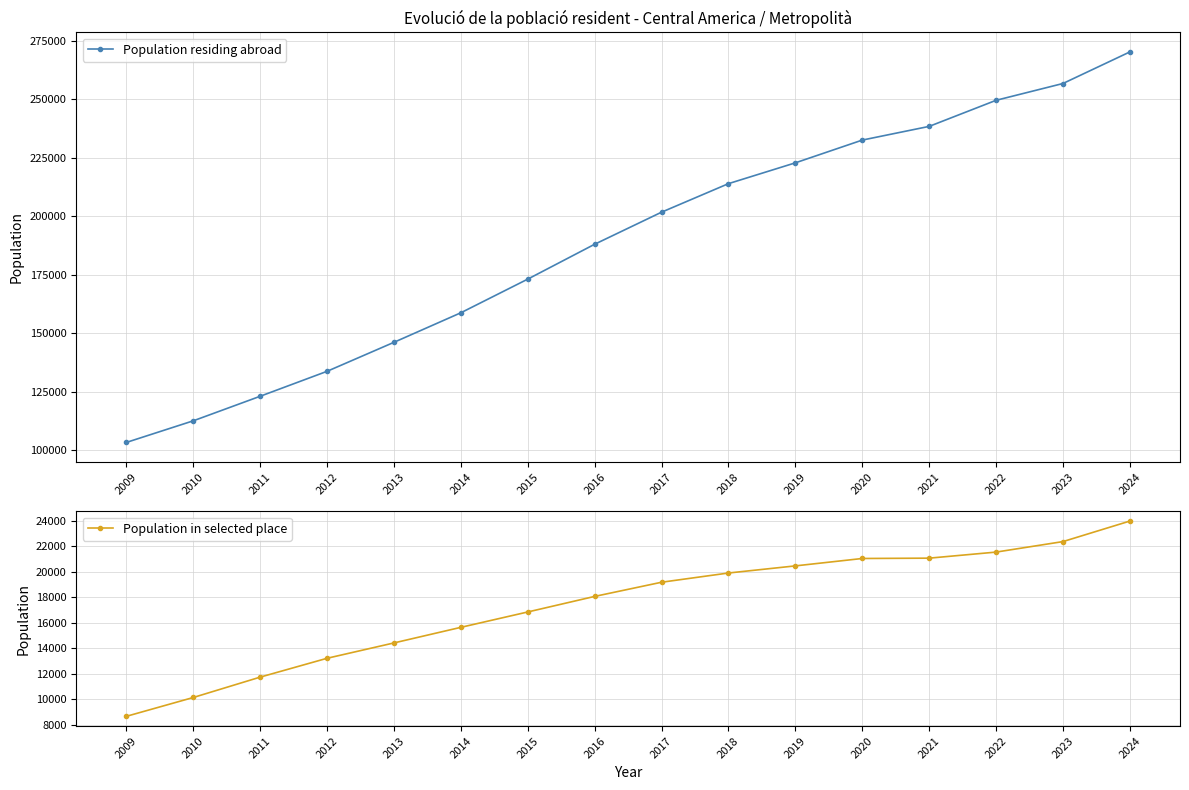

What is the average value of the Population in selected place series?

17387